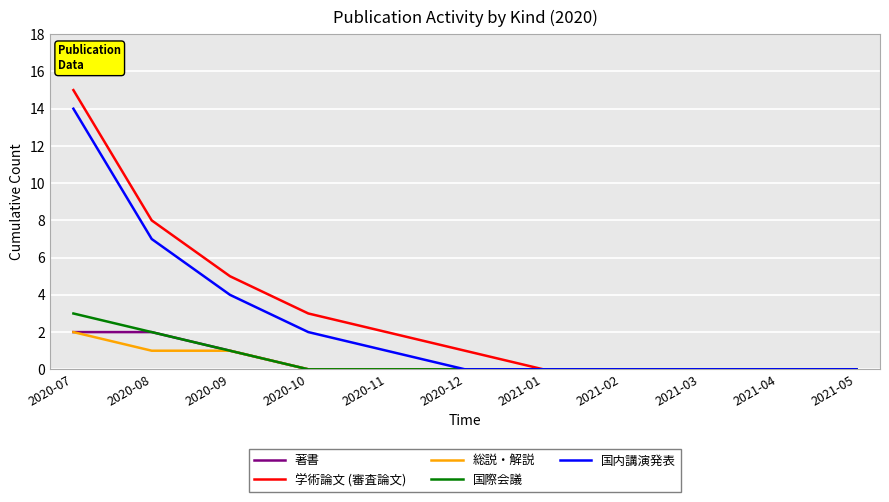

What is the sum of all 総説・解説 values?

4